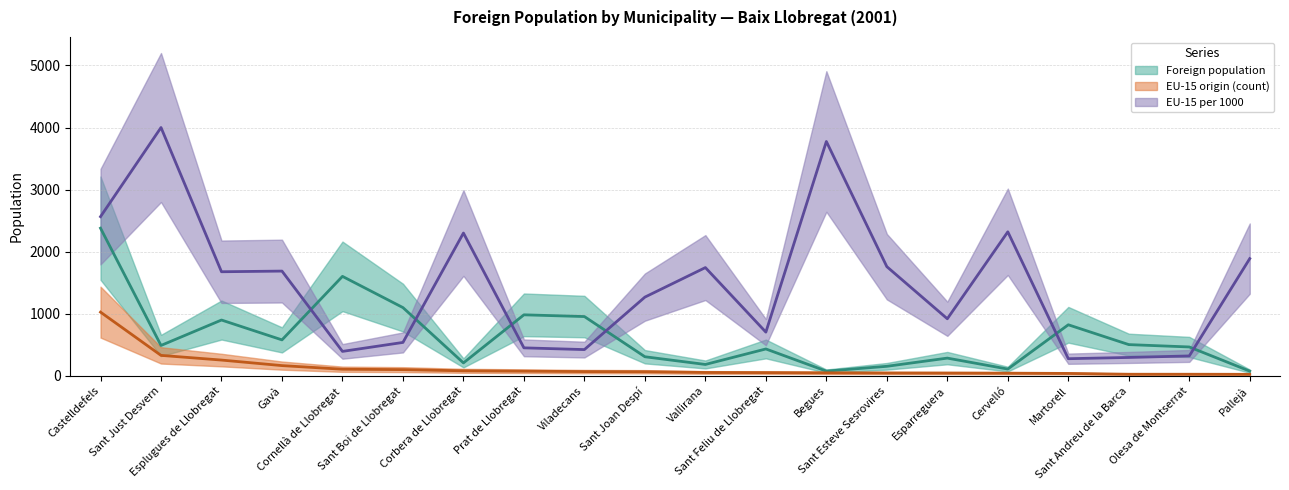

Where does the EU-15 per 1000 series first go above 1676?

Castelldefels